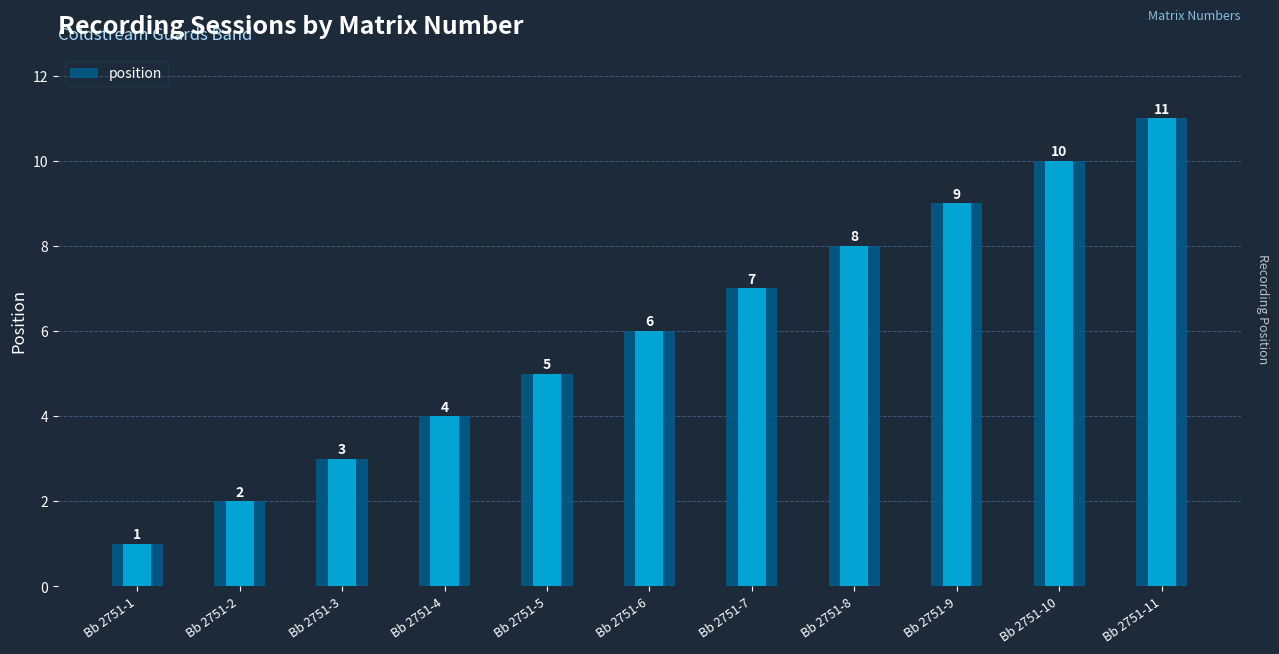

The value at Bb 2751-3 is 2. True or false?

False